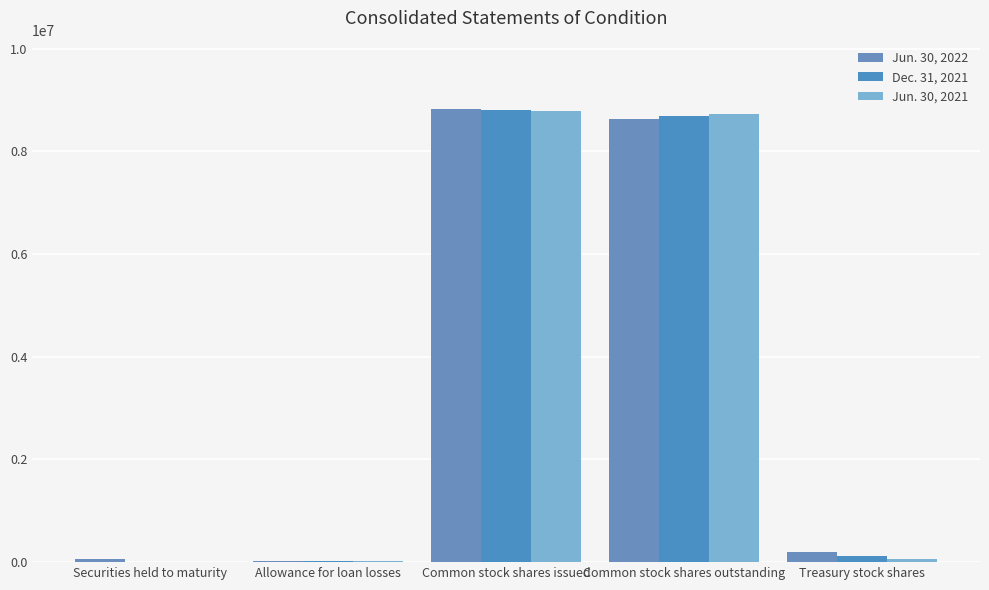

Reading right to left, transcribe all the data shown in this chart.

Jun. 30, 2022: 204896	8624035	8828931	18943	61542
Dec. 31, 2021: 116671	8679206	8795877	19033	6652
Jun. 30, 2021: 62600	8721348	8783948	20207	8452